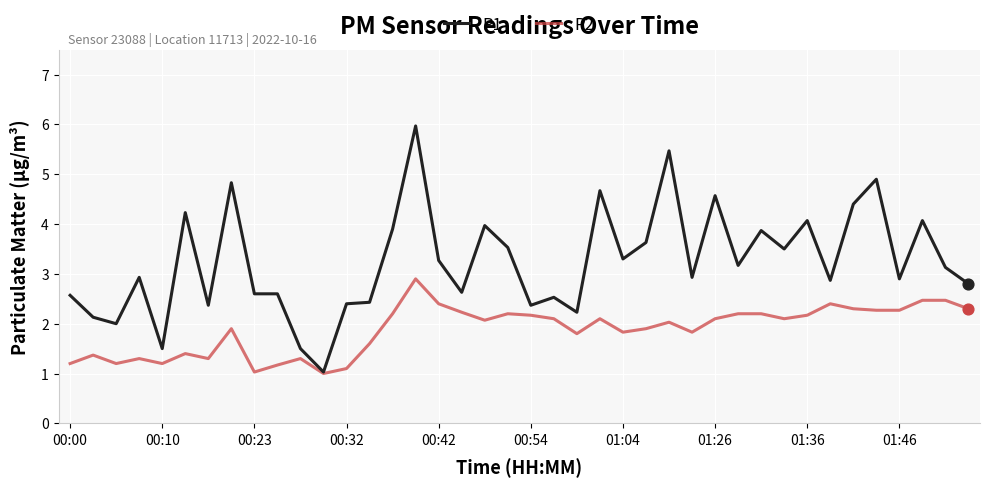

Which series has the largest total across all categories?

P1